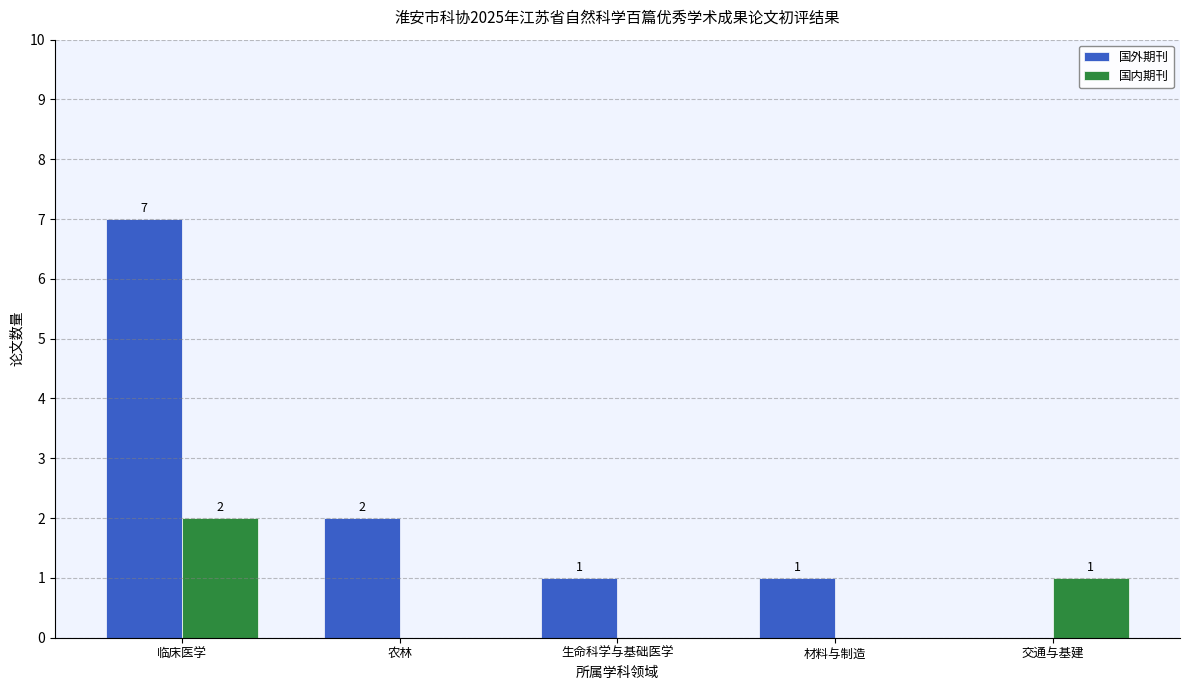

What is the sum of the 国外期刊 values at 材料与制造 and 农林?

3